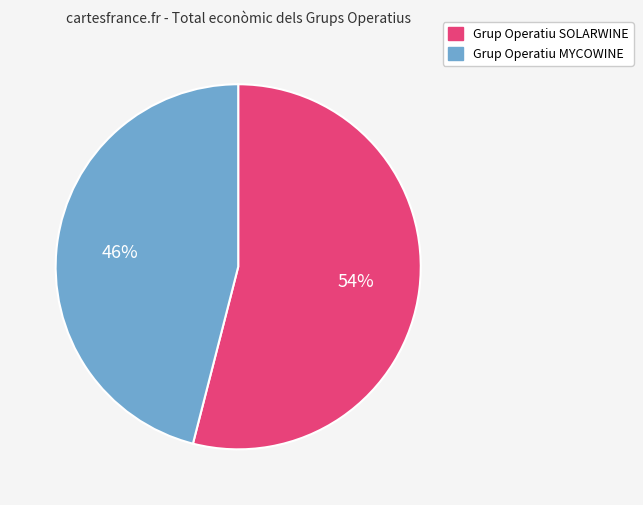

Rank the categories by value from highest to lowest.

Grup Operatiu SOLARWINE, Grup Operatiu MYCOWINE